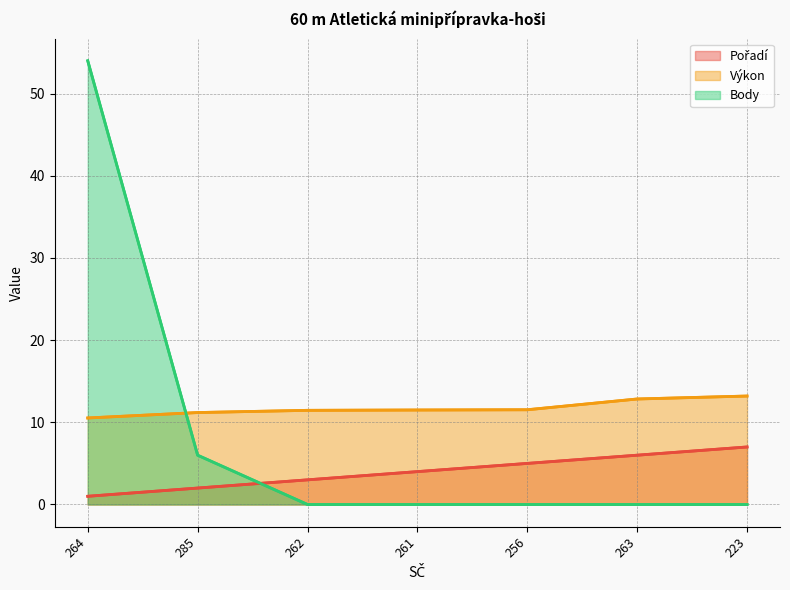

Reading left to right, transcribe all the data shown in this chart.

Pořadí: 264=1.0	285=2.0	262=3.0	261=4.0	256=5.0	263=6.0	223=7.0
Výkon: 264=10.5	285=11.2	262=11.5	261=11.5	256=11.5	263=12.8	223=13.2
Body: 264=54.0	285=6.0	262=0.0	261=0.0	256=0.0	263=0.0	223=0.0